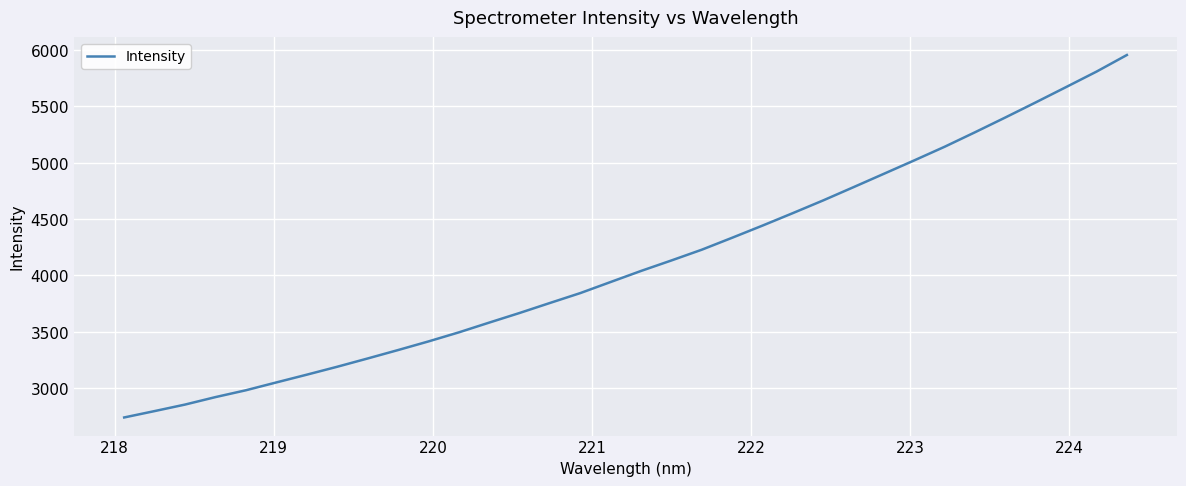

What is the maximum value shown in the chart?

5954.6